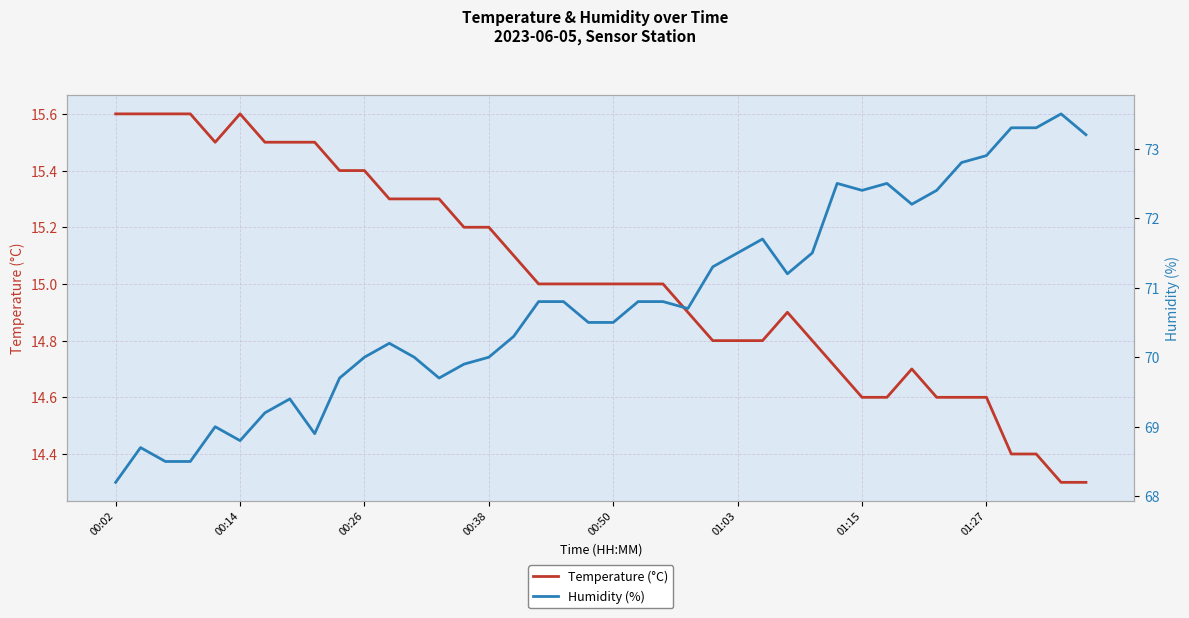

Where does the Temperature (°C) series first go above 15?

00:02